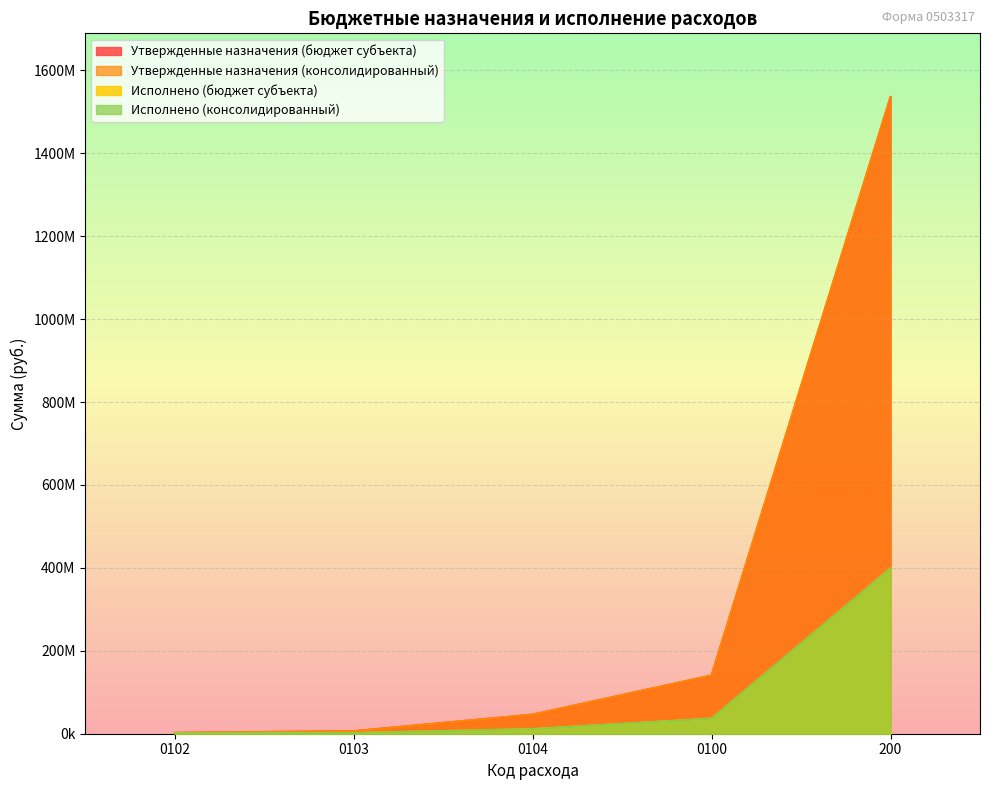

Where is Исполнено (бюджет субъекта) nearest to the value 199566455?

0100